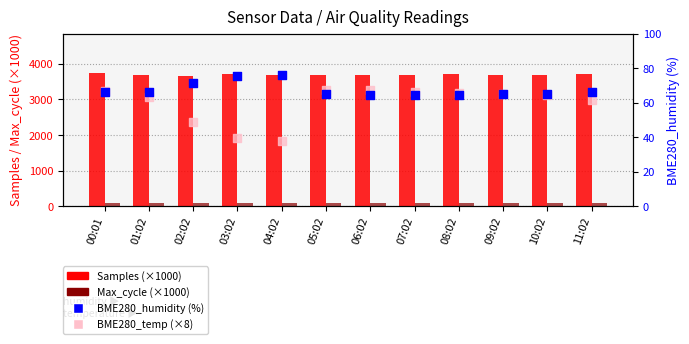

Which series reaches the maximum Y coordinate?

Samples (×1000)